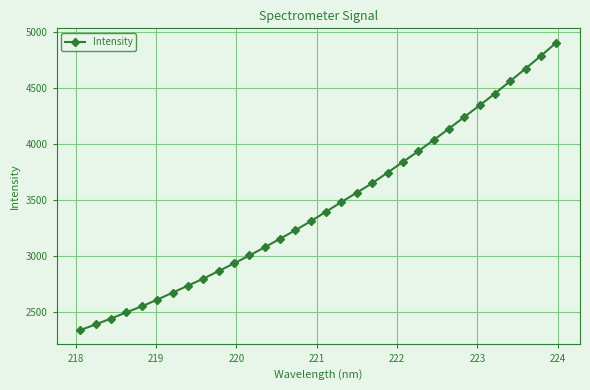

What is the value of the 27th point from the left?

4346.5